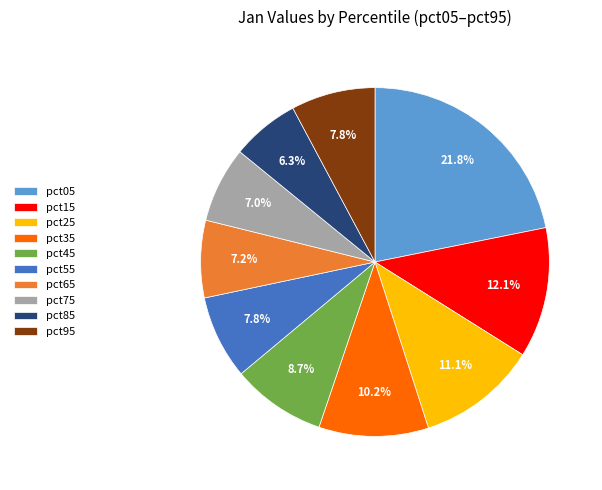

The pct35 slice represents 10% of the pie. True or false?

True